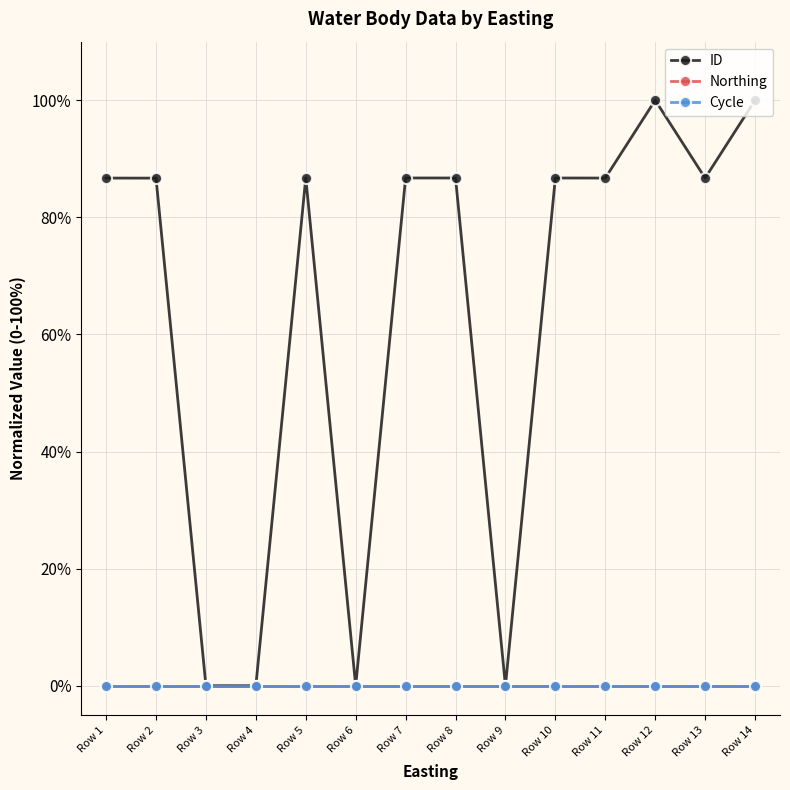

Which category has the lowest value in the Cycle series?

Row 1